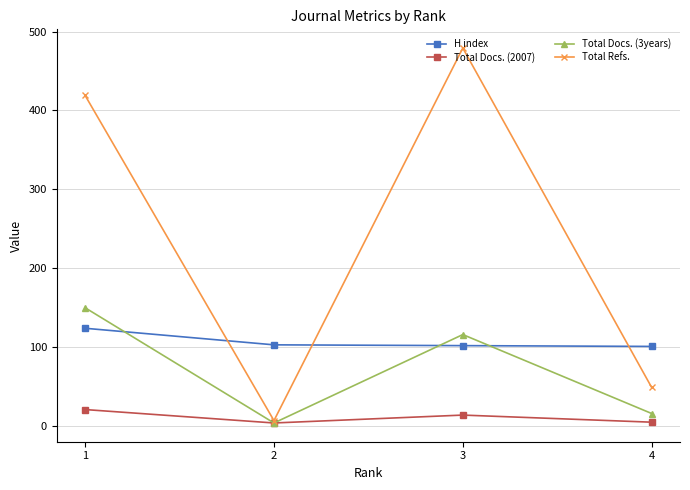

Which series has the largest range (max minus min)?

Total Refs.